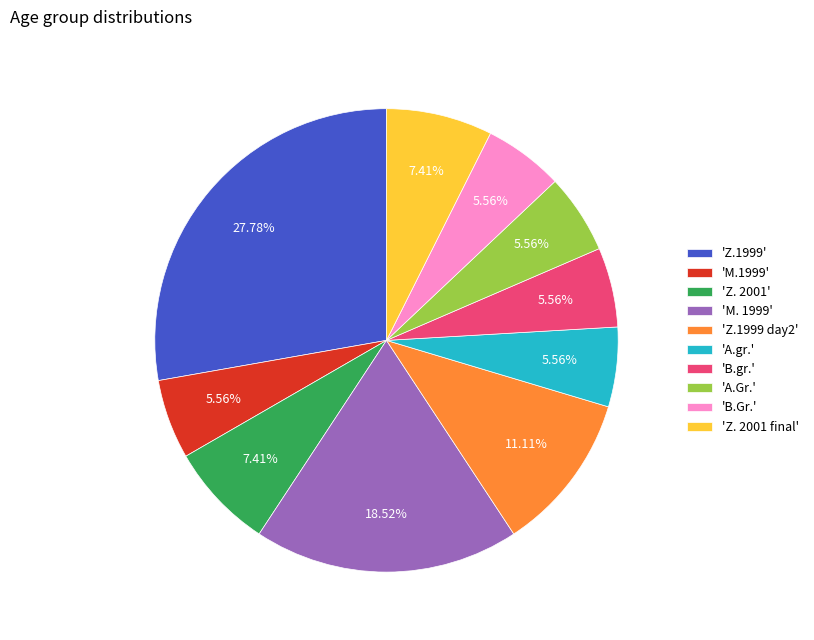

How many slices are in this pie chart?

10